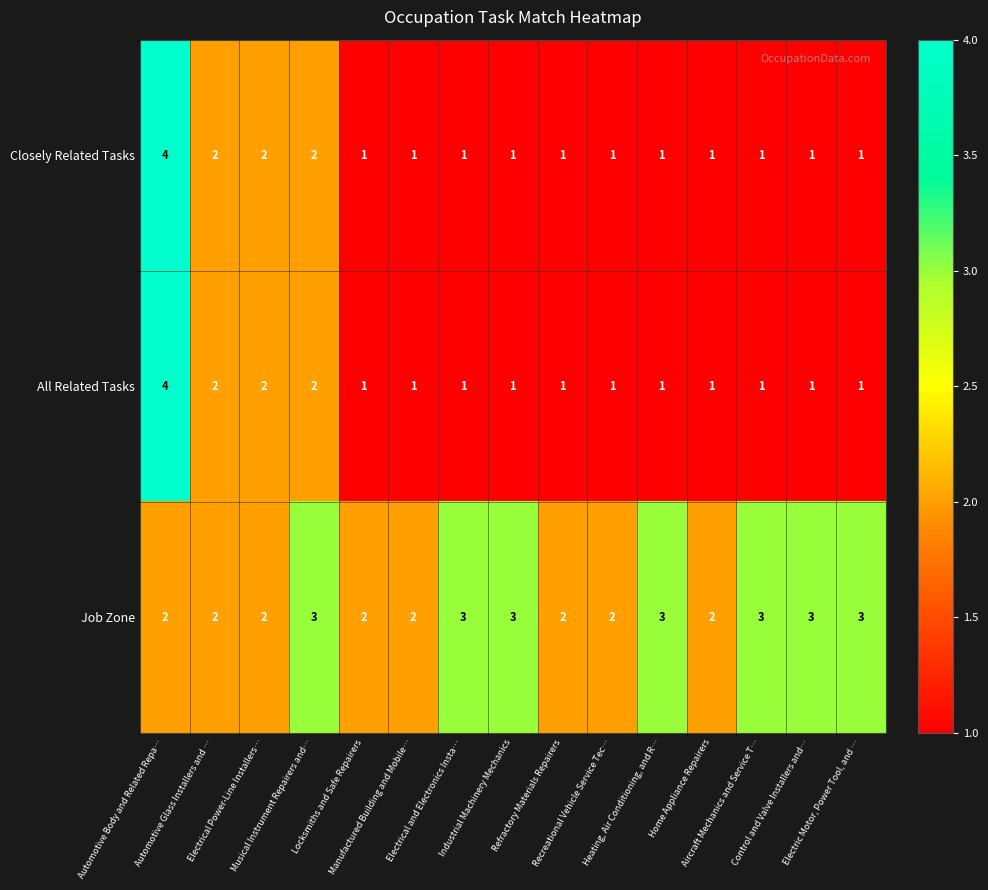

What is the greatest value displayed?

4